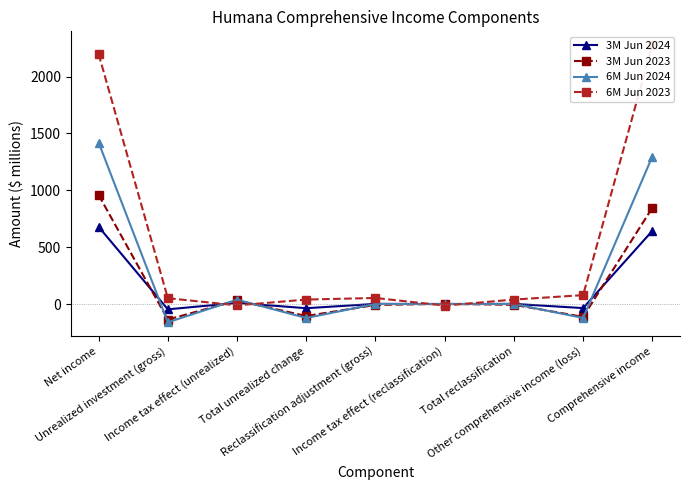

What is the minimum value for 6M Jun 2023?

-14